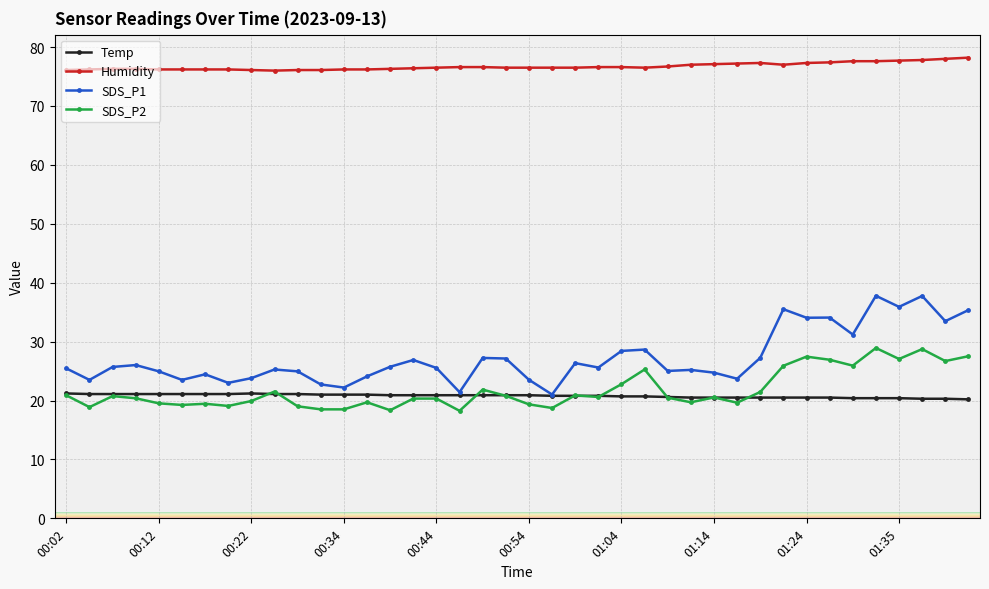

At how many categories does at least one series exceed 27?

40